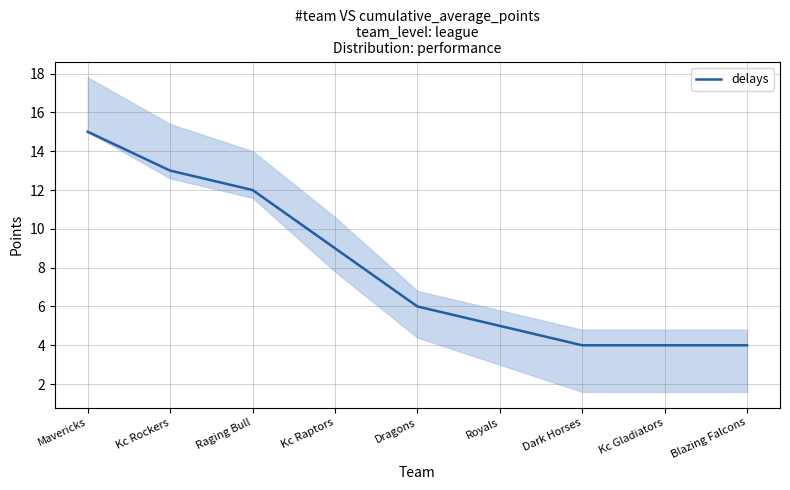

Read the value at Blazing Falcons.

4